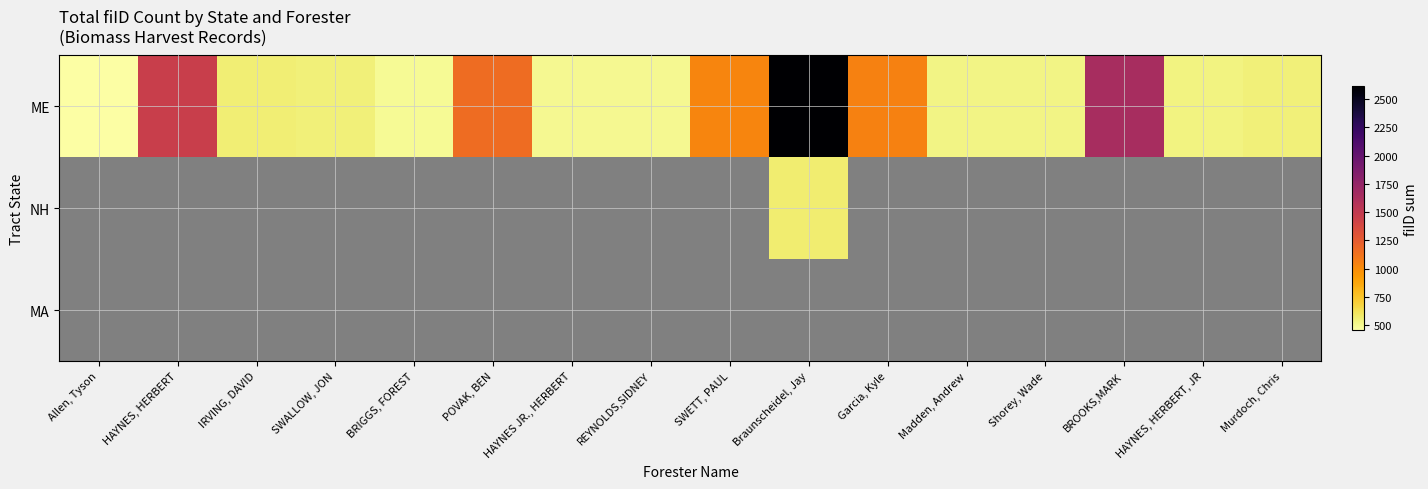

Which label corresponds to the largest value in the chart?

Braunscheidel, Jay